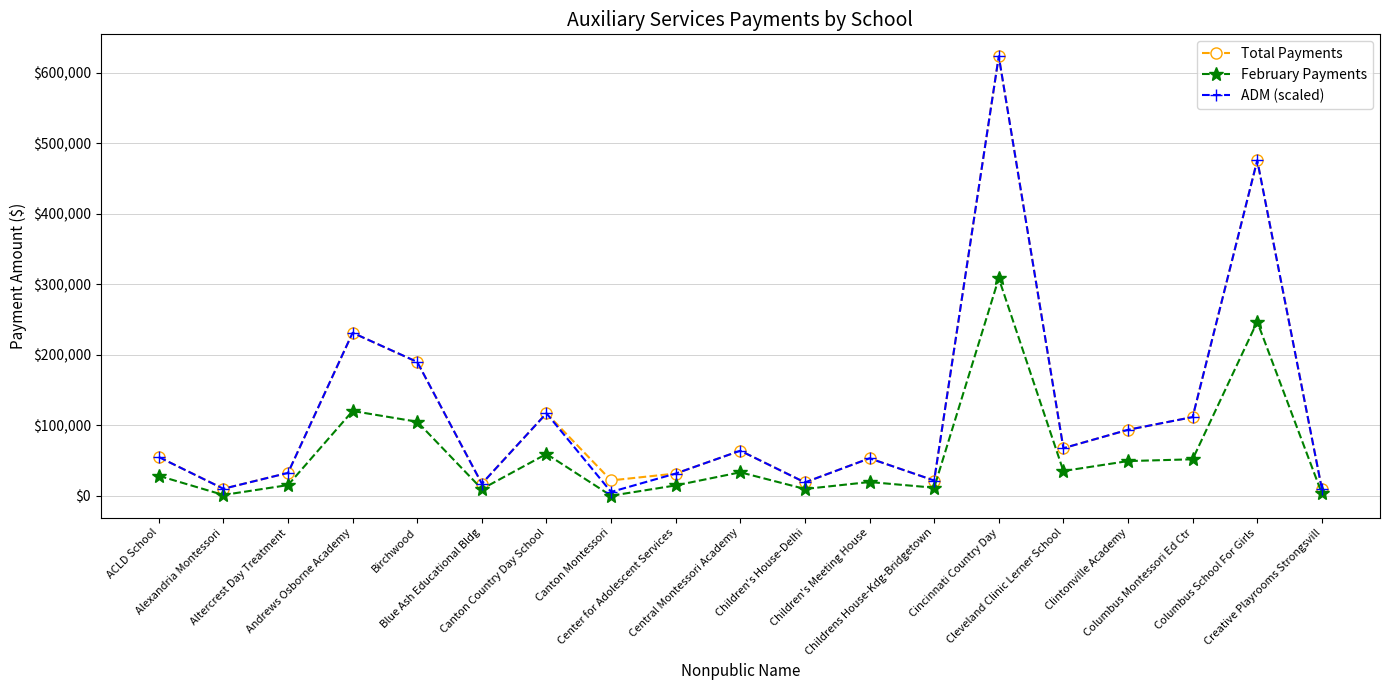

Where is the first local minimum for February Payments?

Alexandria Montessori